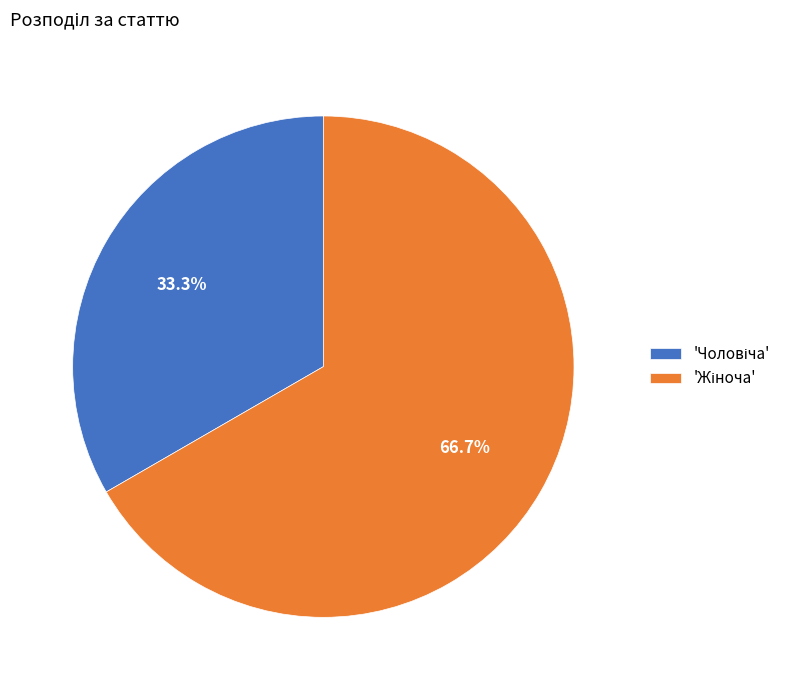

Is there any slice that represents more than half of the pie?

Yes